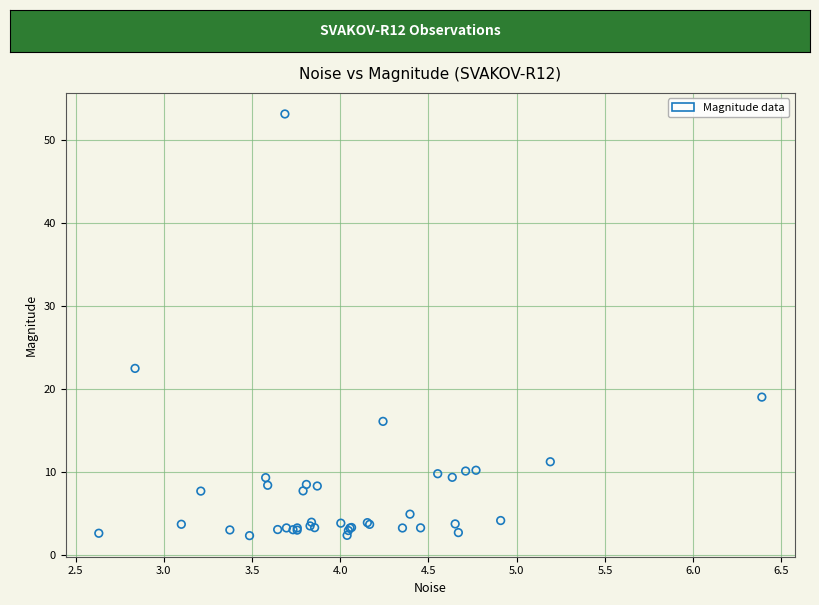

What Y value in the scatter plot is closest to 27?

22.5